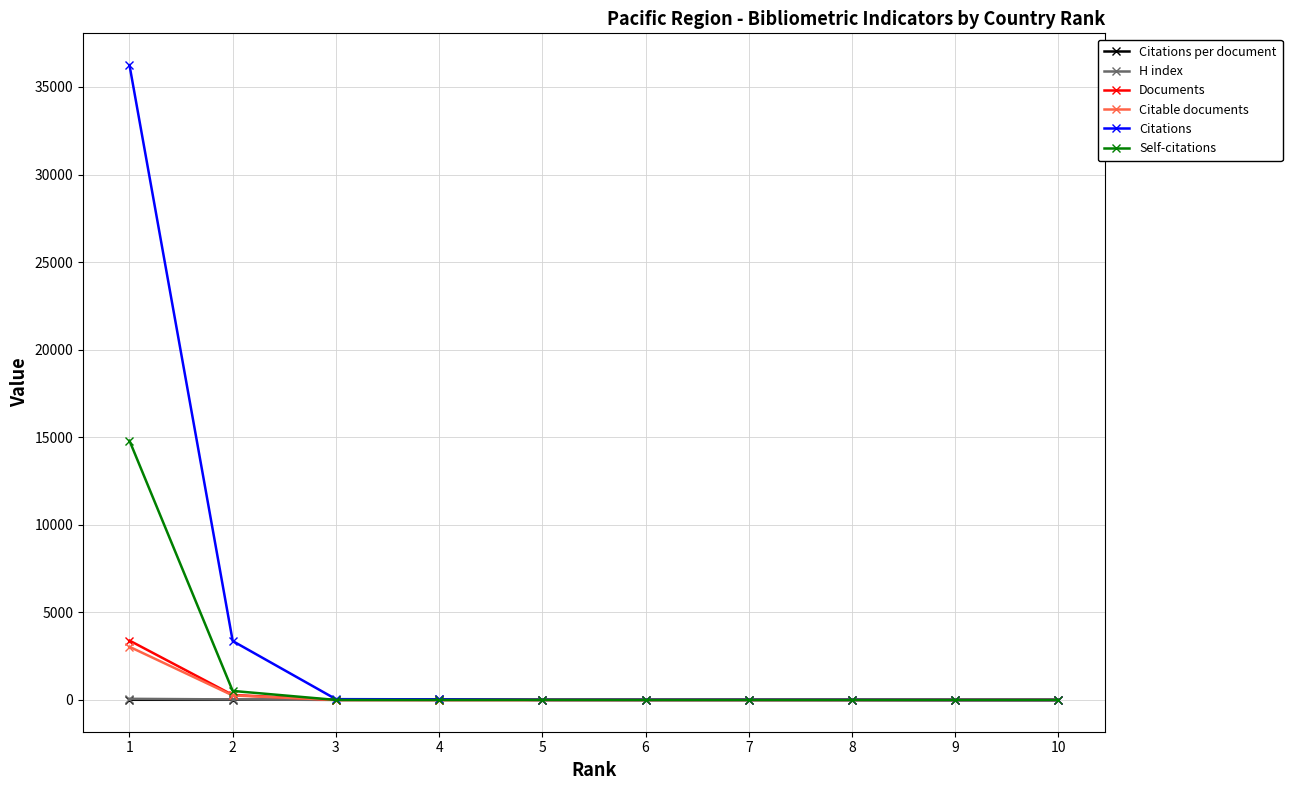

Which series has the largest total across all categories?

Citations